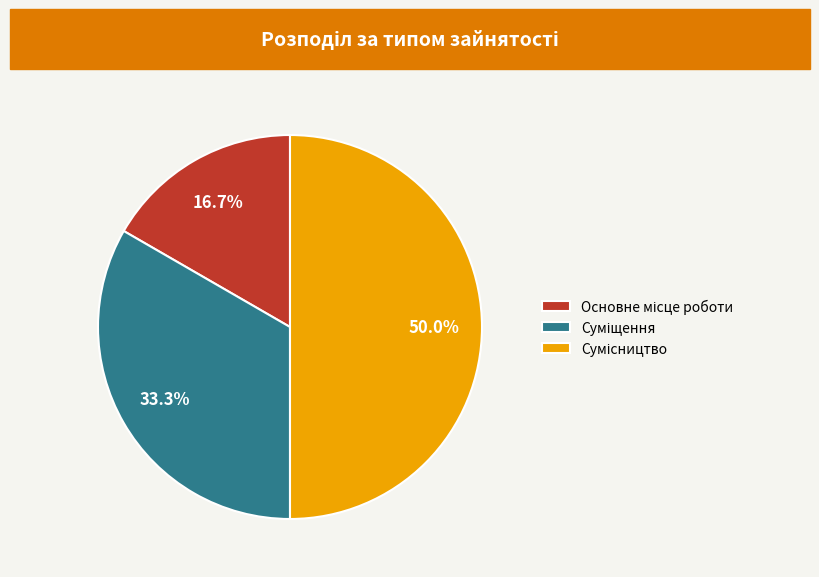

How many slices are in this pie chart?

3